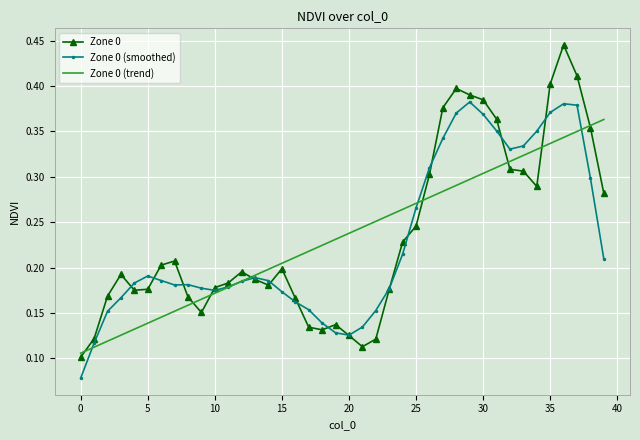

Which series has the widest spread of values?

Zone 0